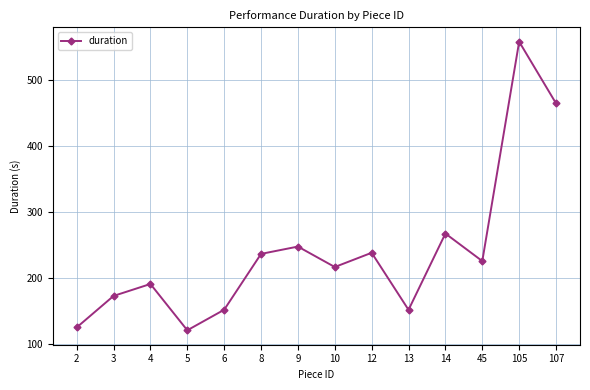

How many values are below 226?

7